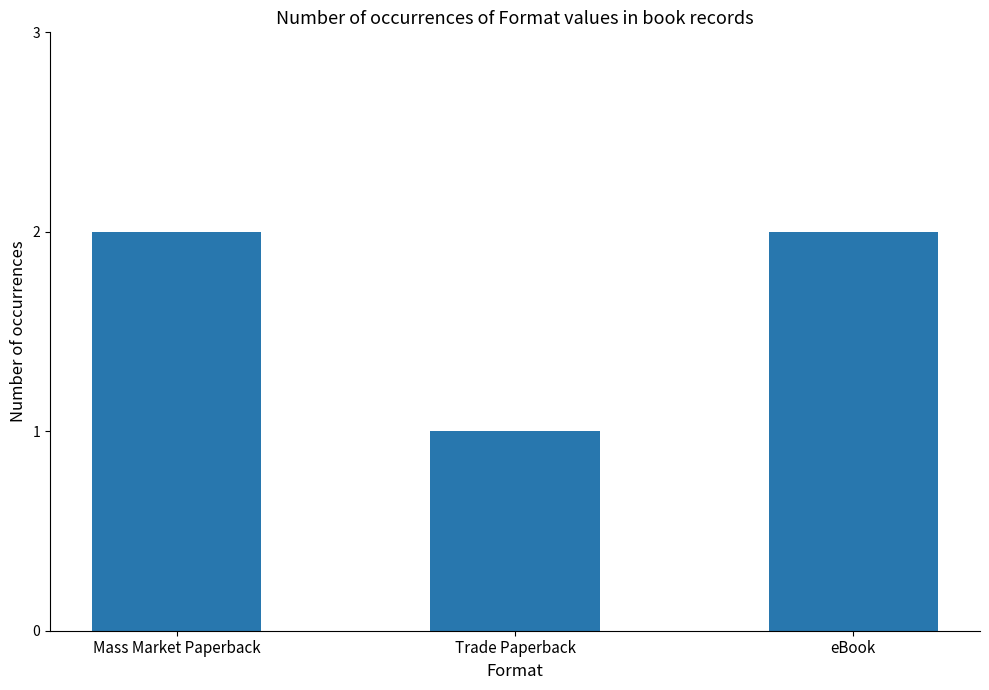

Which has a higher value, Trade Paperback or eBook?

eBook